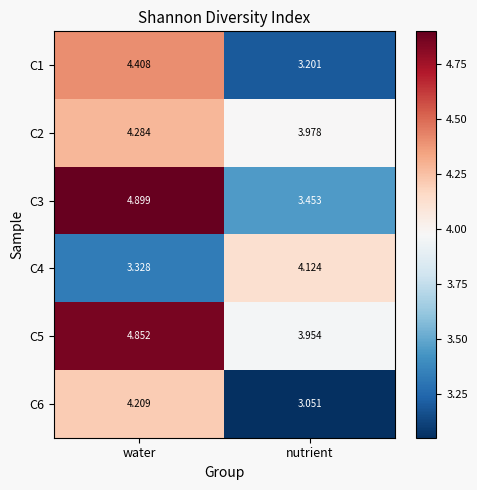

At which category does the chart reach its minimum across all series?

nutrient